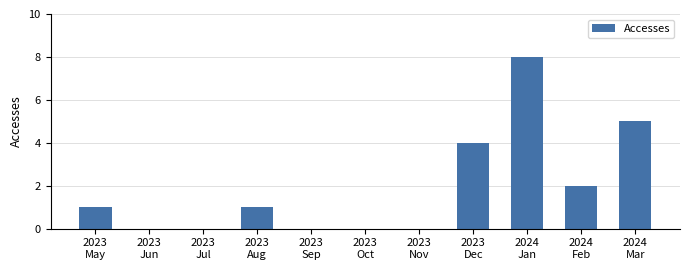

At which label is the value closest to 4?

2023
Dec